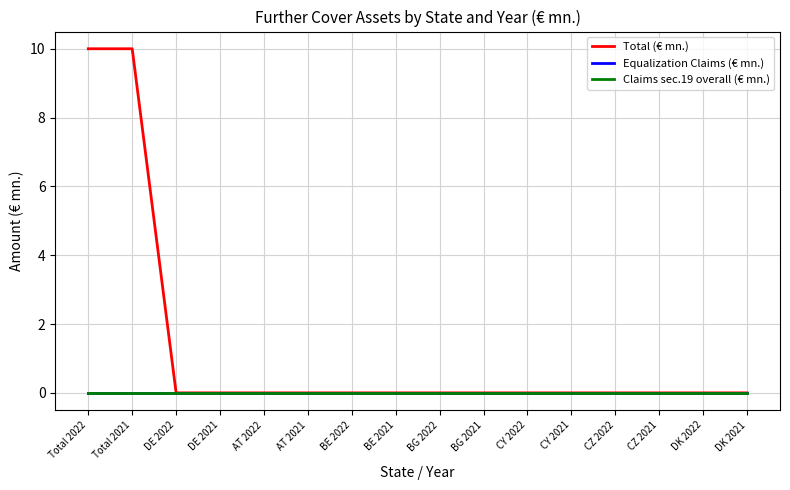

True or false: Claims sec.19 overall (€ mn.) and Equalization Claims (€ mn.) intersect in this chart.

False